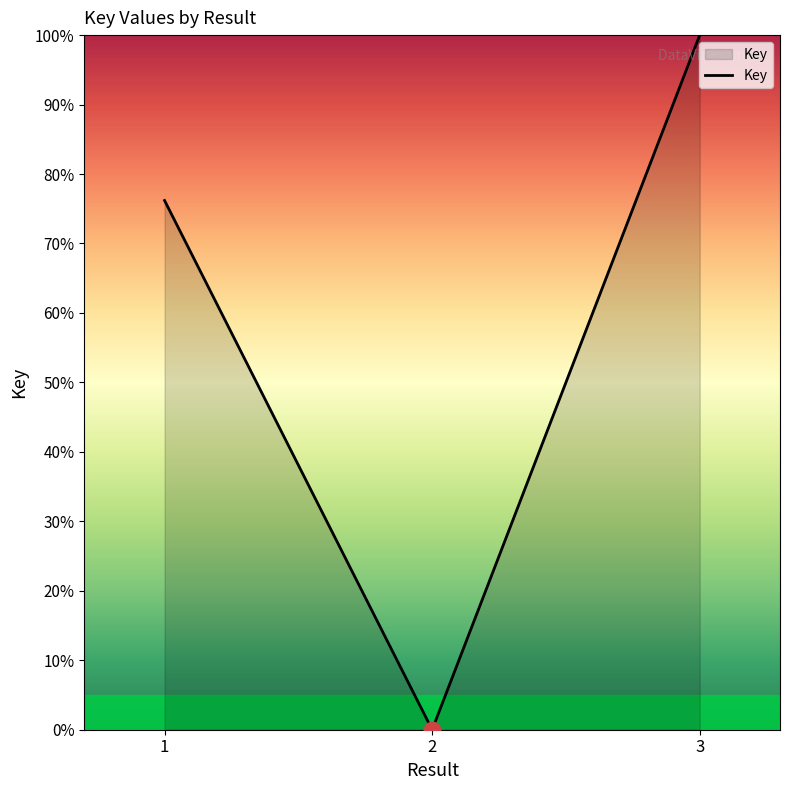

At which category does the chart reach its peak across all series?

3